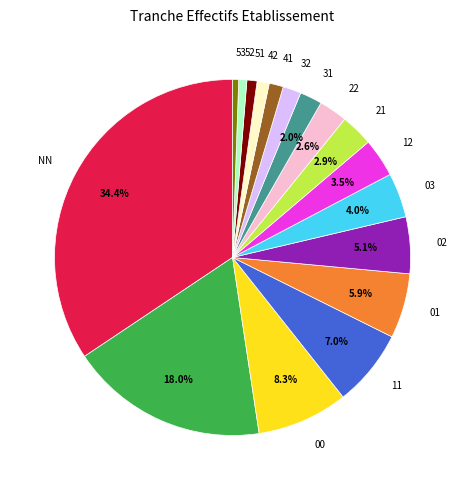

Is there any slice that represents more than half of the pie?

No